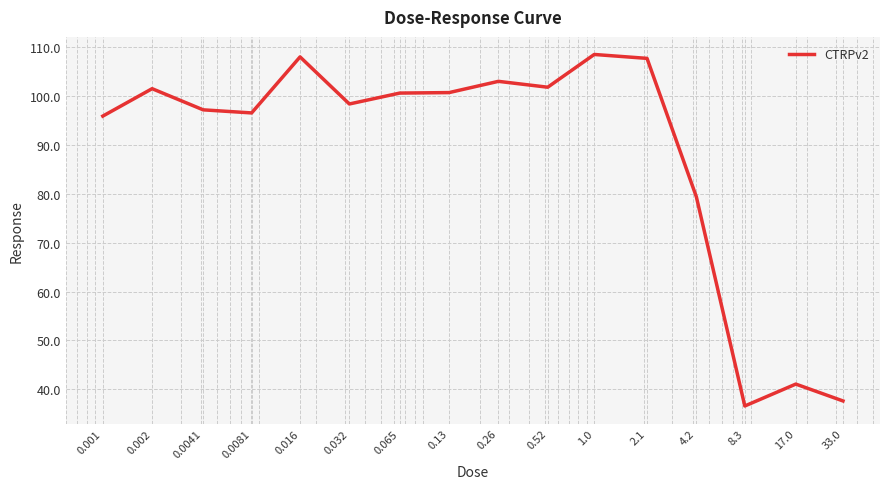

How many distinct data groups are displayed?

1